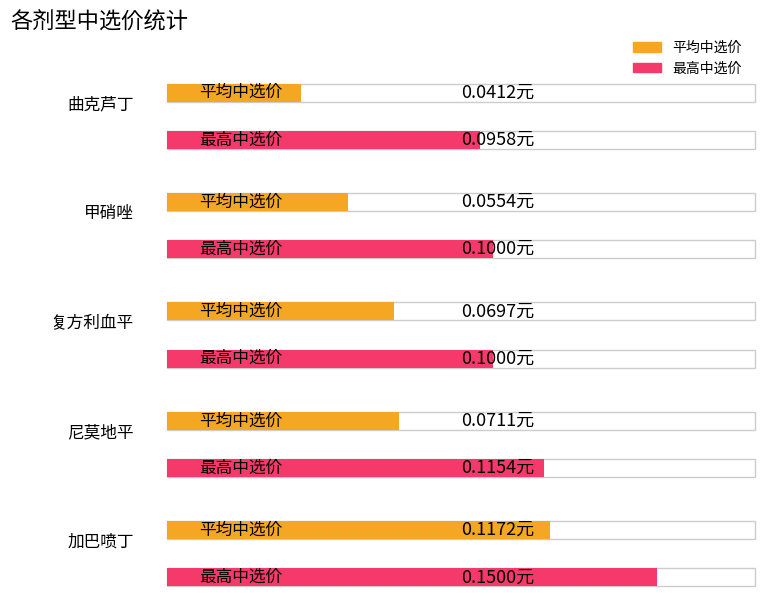

Reading left to right, transcribe all the data shown in this chart.

平均中选价: 曲克芦丁=0.0	甲硝唑=0.1	复方利血平=0.1	尼莫地平=0.1	加巴喷丁=0.1
最高中选价: 曲克芦丁=0.1	甲硝唑=0.1	复方利血平=0.1	尼莫地平=0.1	加巴喷丁=0.1